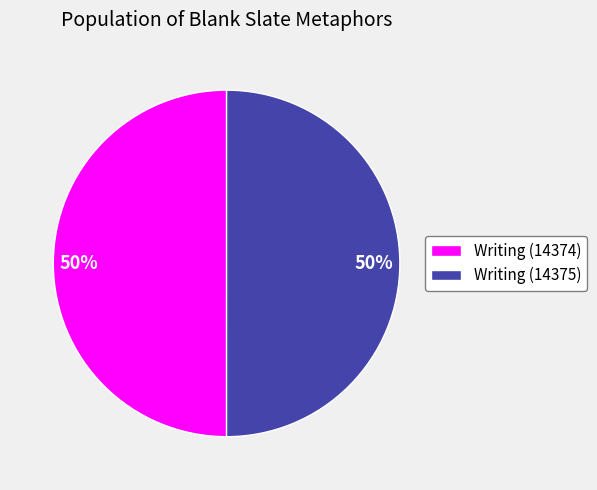

To the nearest percent, what portion does Writing (14375) represent?

50%